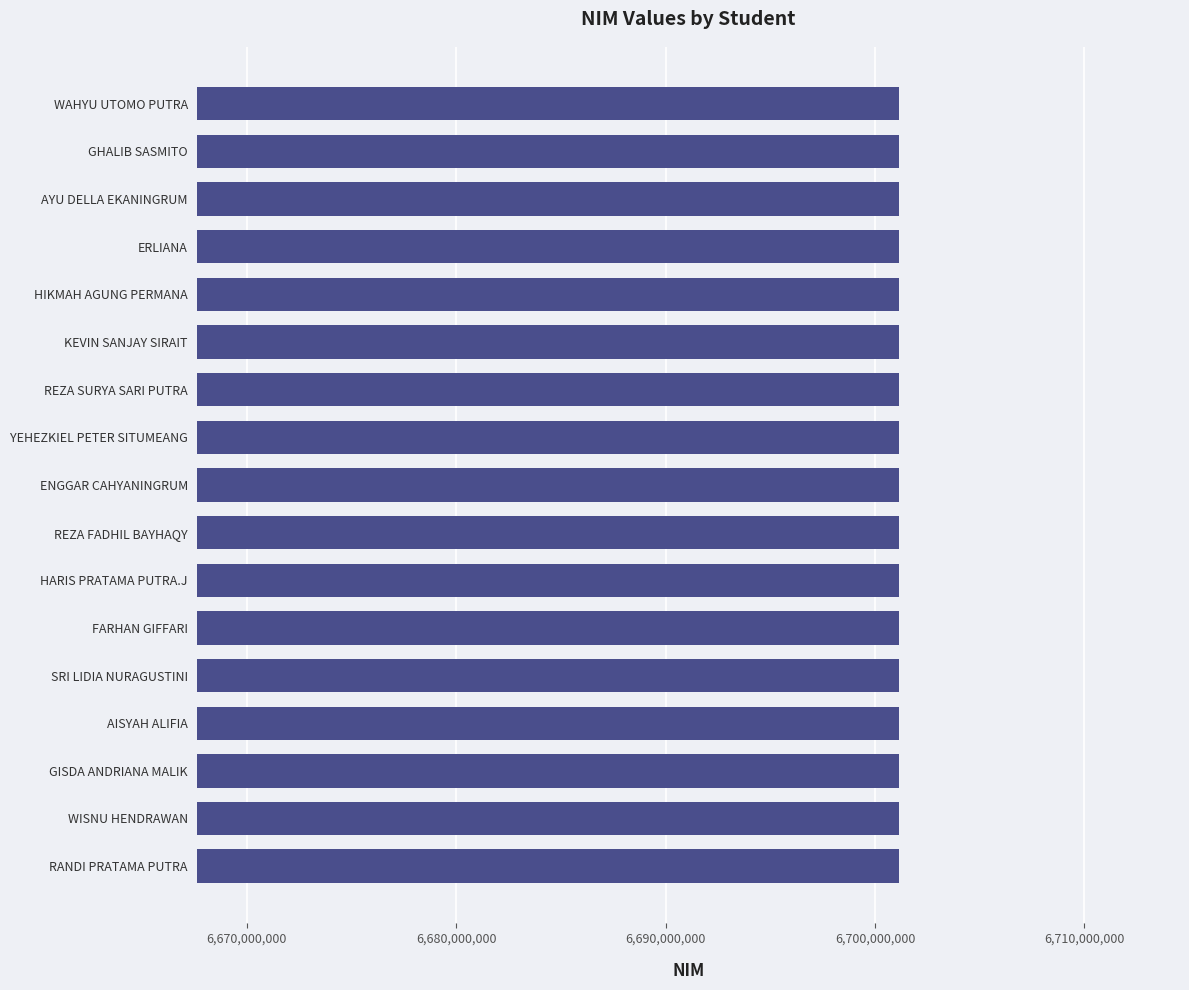

The value at REZA SURYA SARI PUTRA is 8991414638. True or false?

False